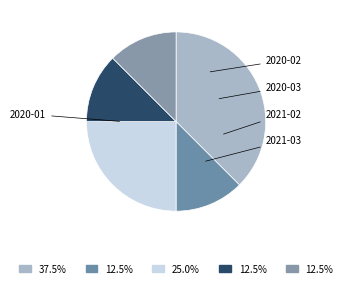

Is it true that 2020-03 is 36% of the pie?

False